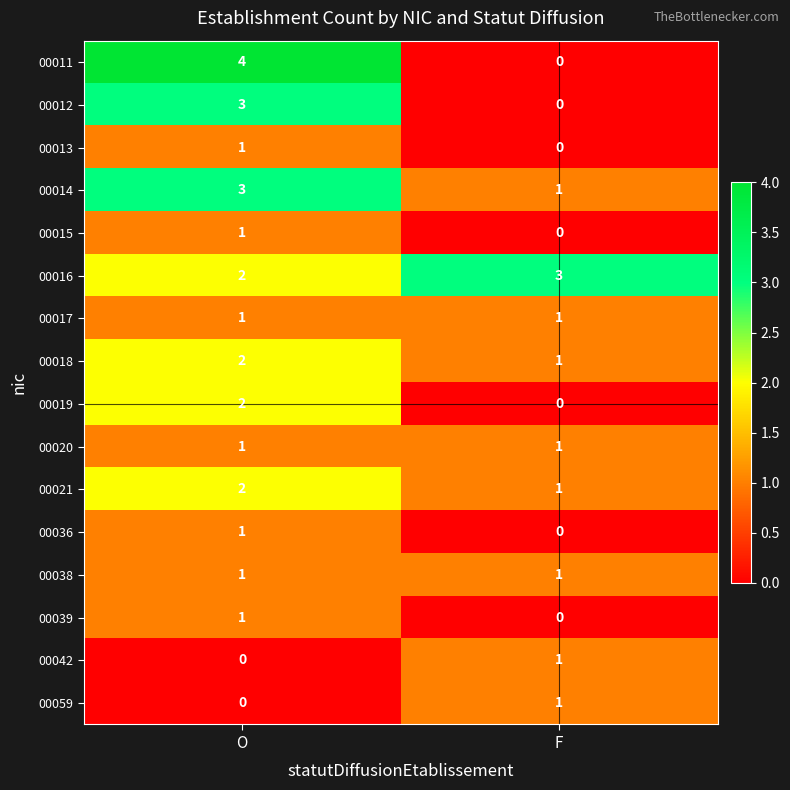

True or false: 00011 has a value of 2 at F.

False